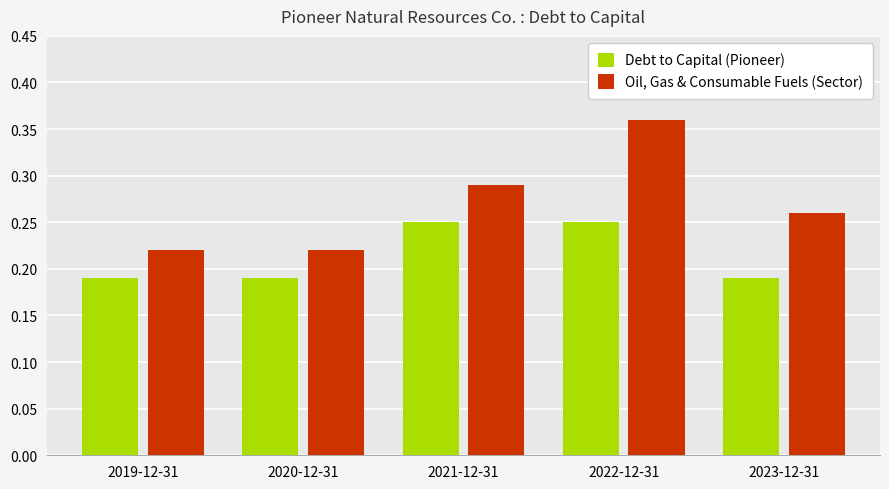

What is the label of the 1st bar from the right?

2023-12-31